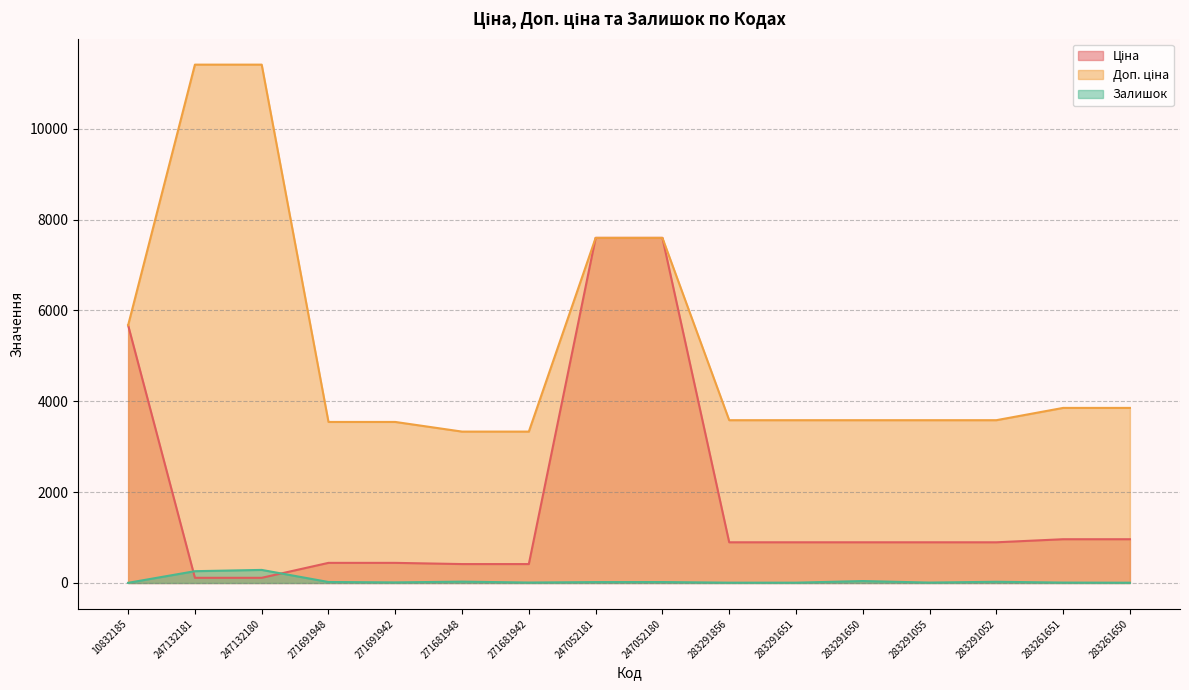

What is the label of the 16th point from the right?

10832185